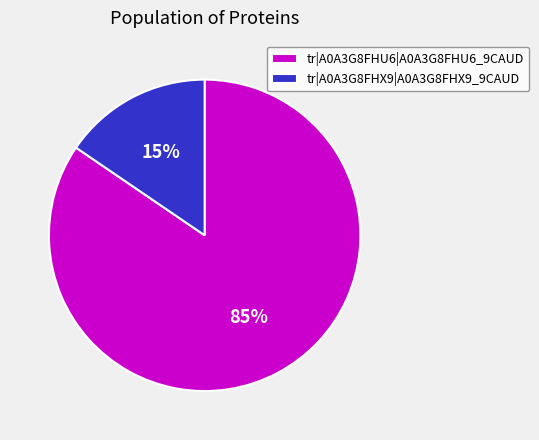

How many slices are in this pie chart?

2